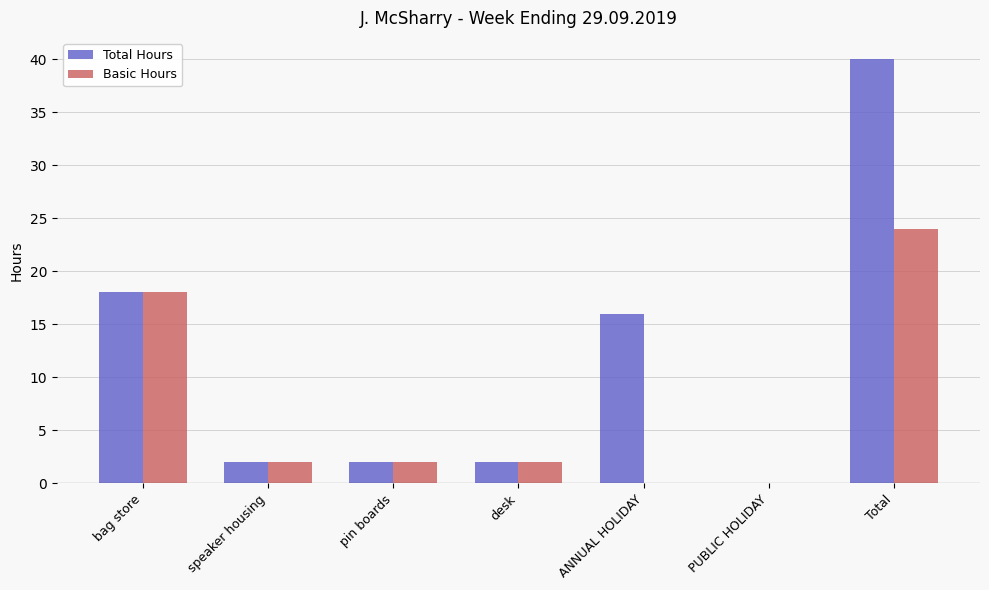

What is the sum of the Total Hours values at ANNUAL HOLIDAY and speaker housing?

18